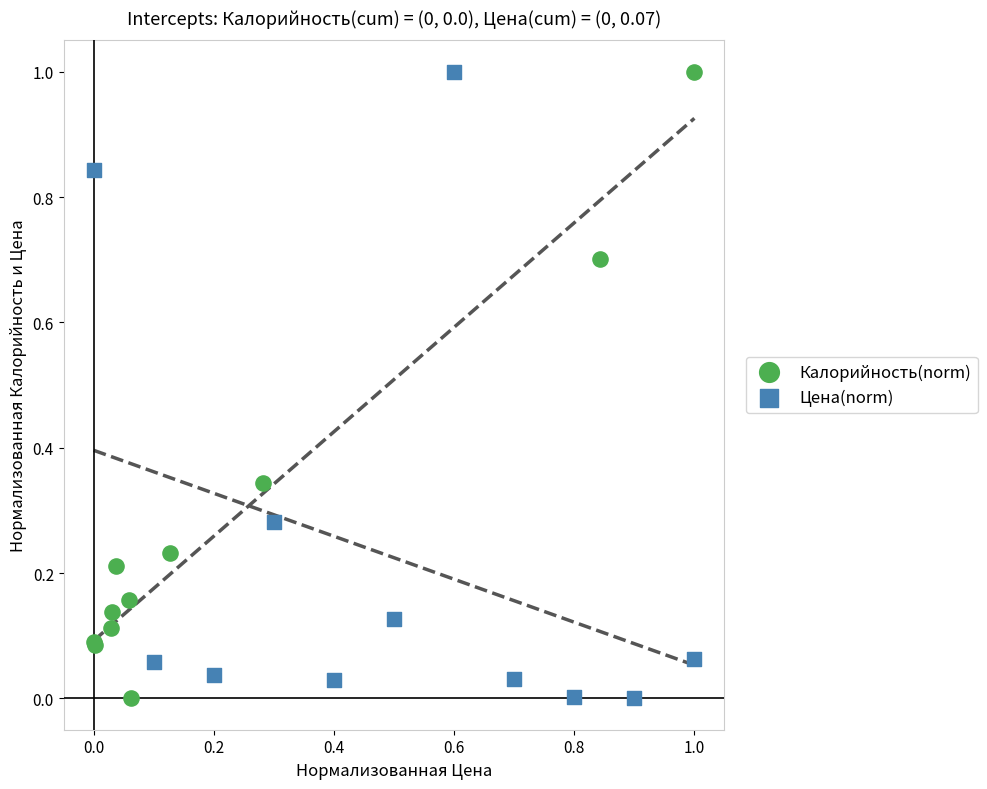

What are all the series names shown in the legend?

Калорийность(norm), Цена(norm)